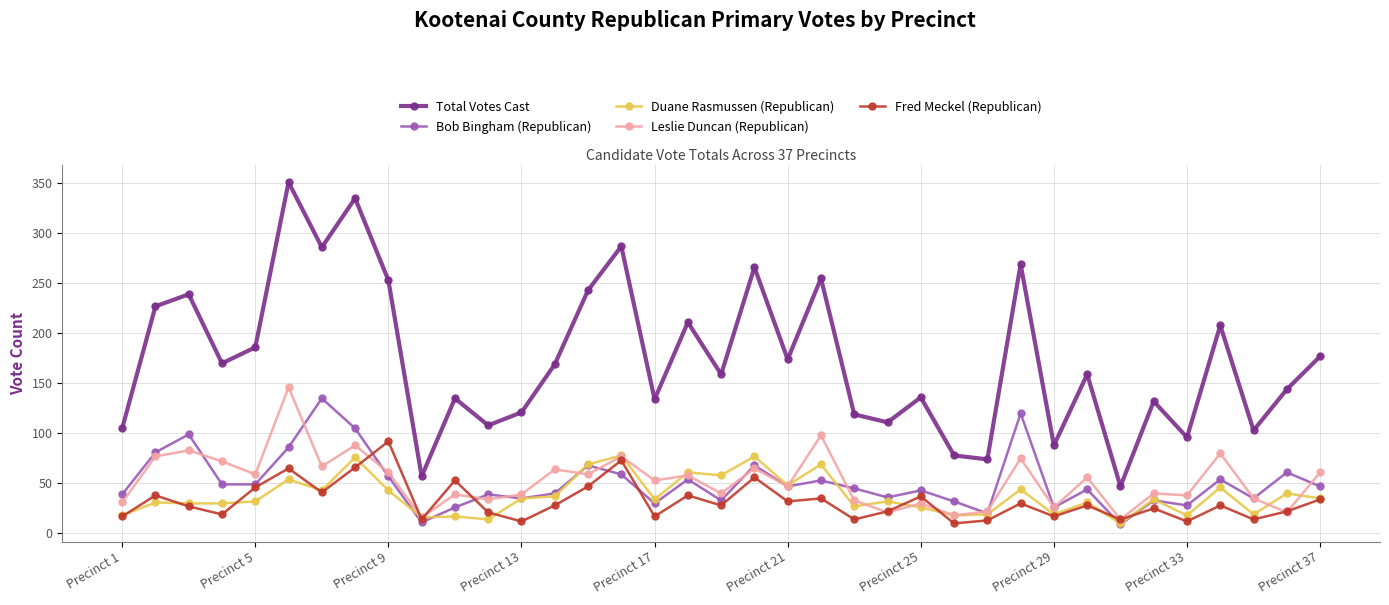

True or false: Total Votes Cast and Duane Rasmussen (Republican) cross at least once.

False